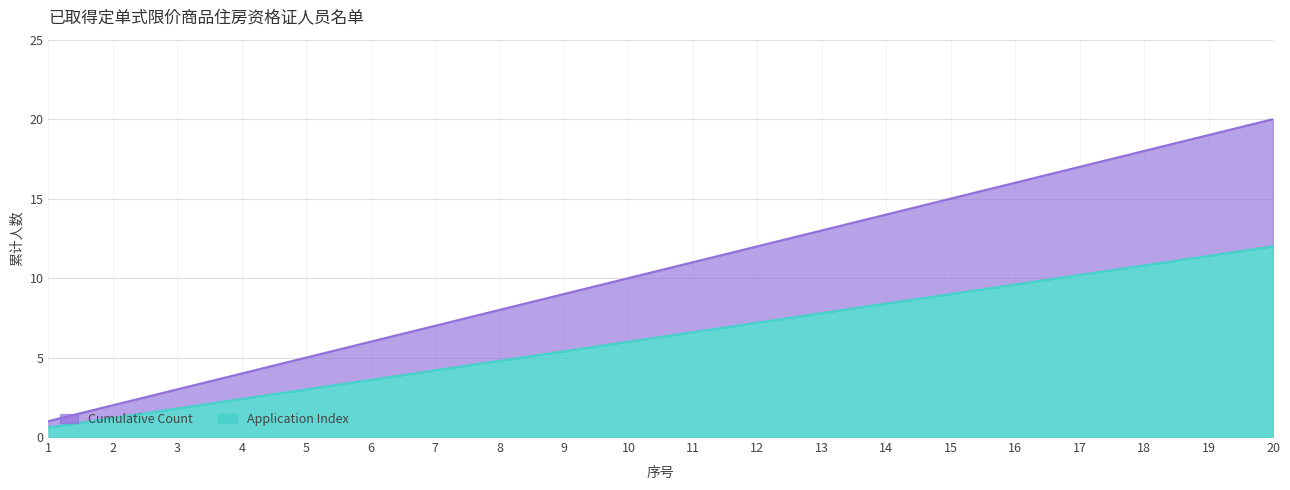

At which category is the sum across all series the highest?

20